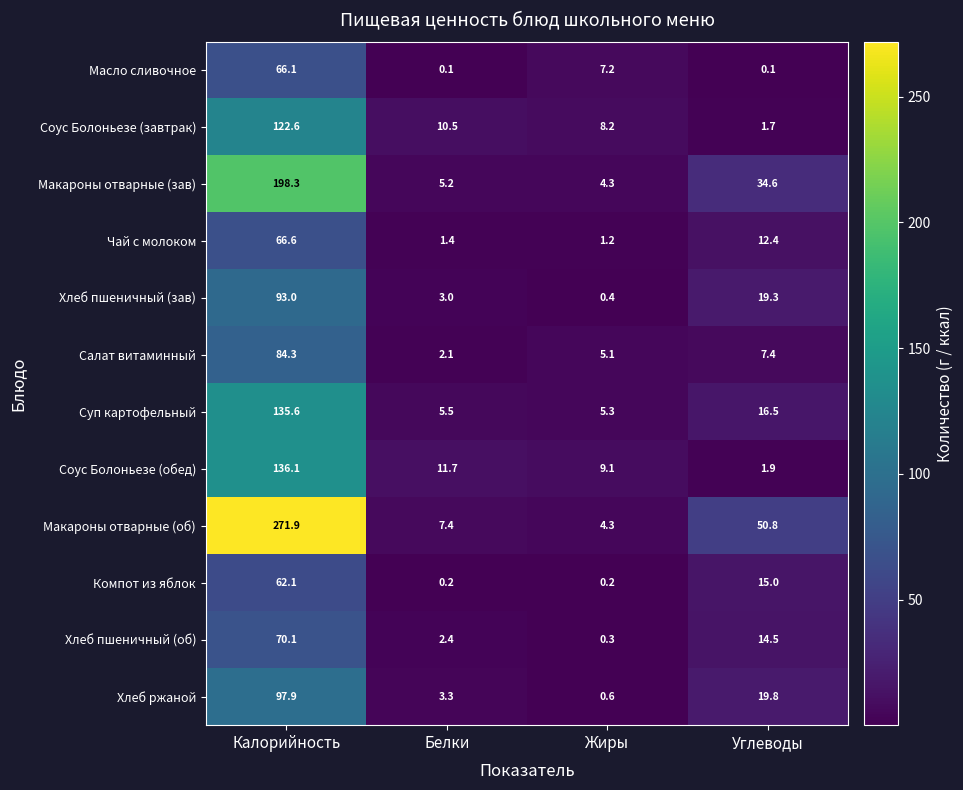

What is the highest value of the Хлеб ржаной series?

97.9